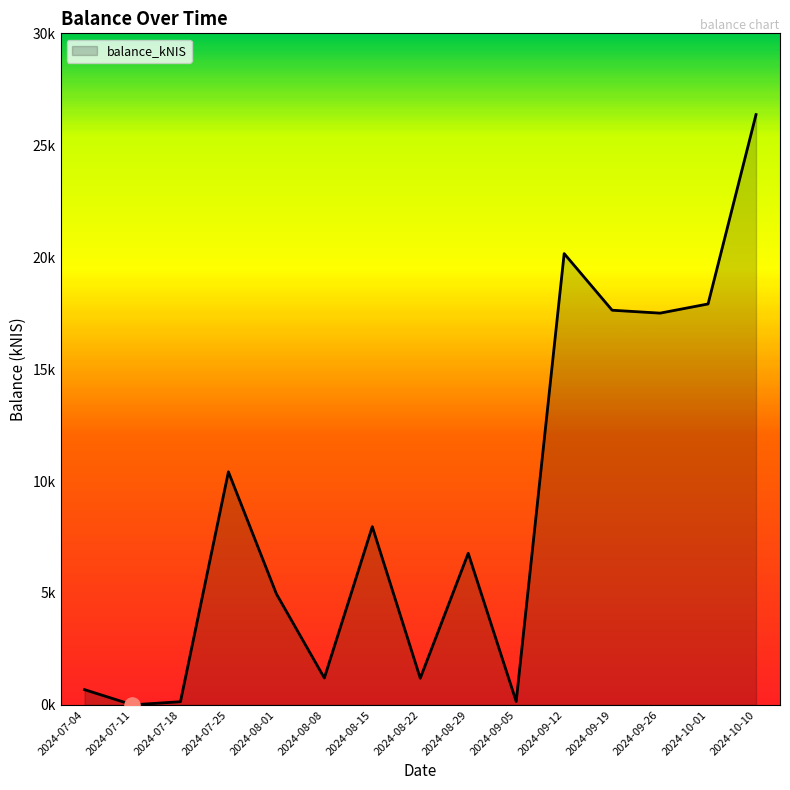

Which has a higher value, 2024-07-25 or 2024-09-05?

2024-07-25